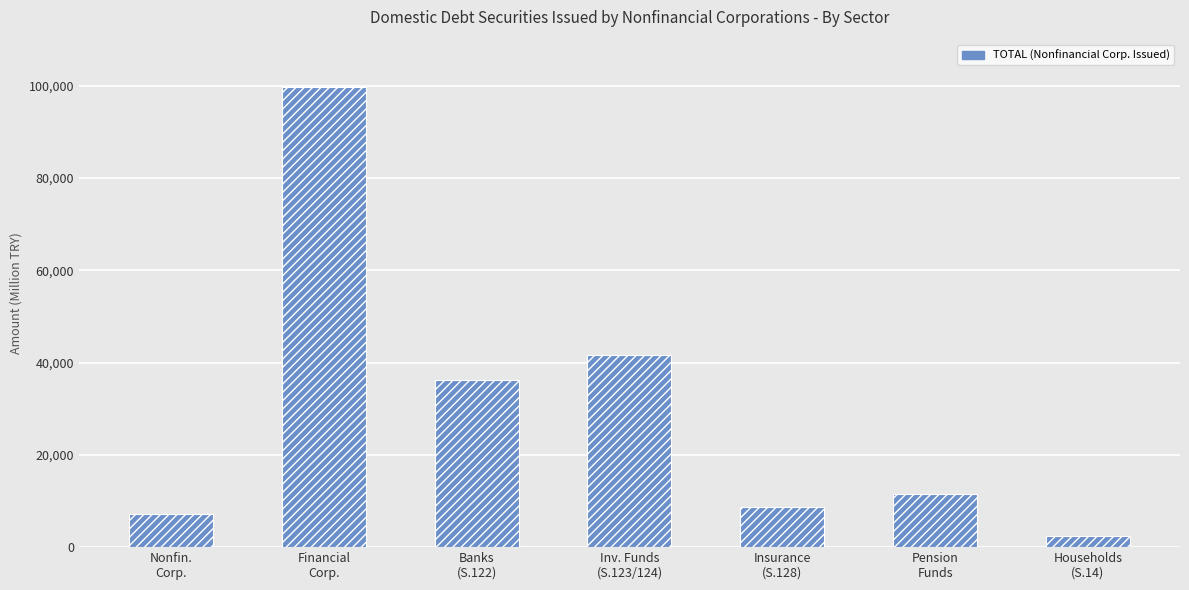

Reading left to right, extract all data points from this chart.

7152.3	99637.9	36190.0	41551.5	8596.1	11534.7	2363.0